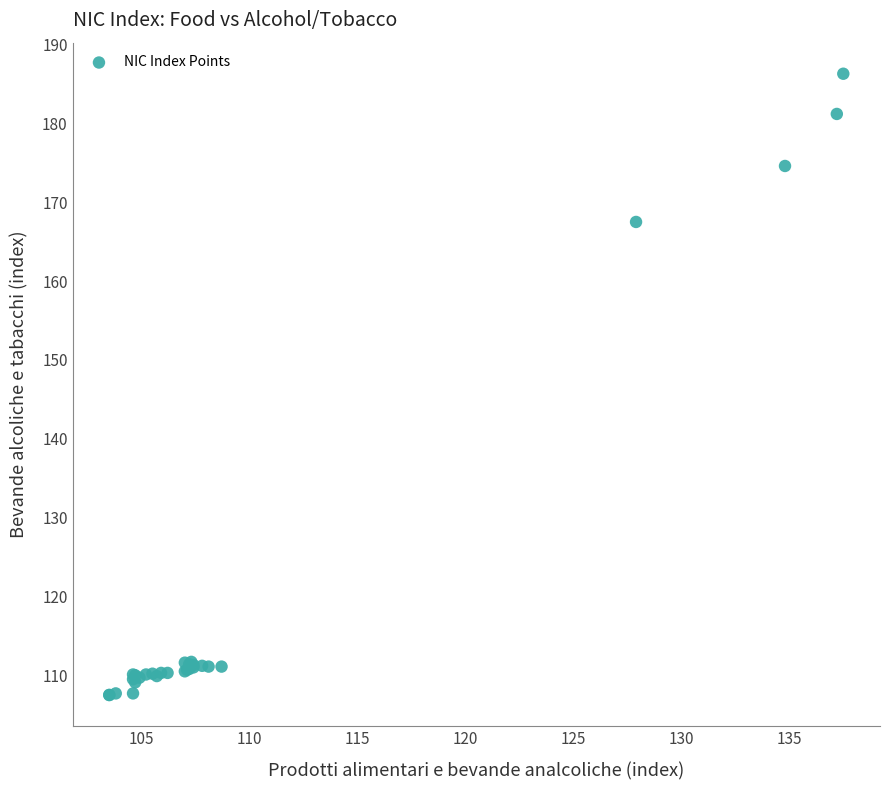

What Y value in the scatter plot is closest to 146?

167.5